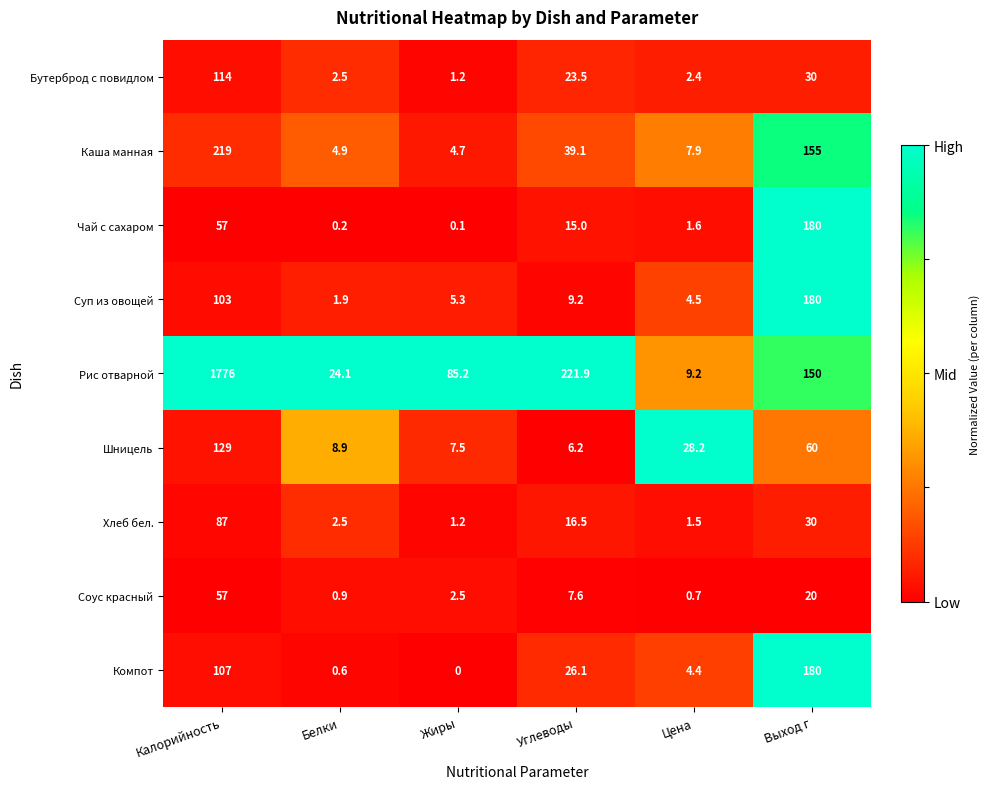

At Углеводы, list the series in order from smallest to largest.

Шницель, Соус красный, Суп из овощей, Чай с сахаром, Хлеб бел., Бутерброд с повидлом, Компот, Каша манная, Рис отварной